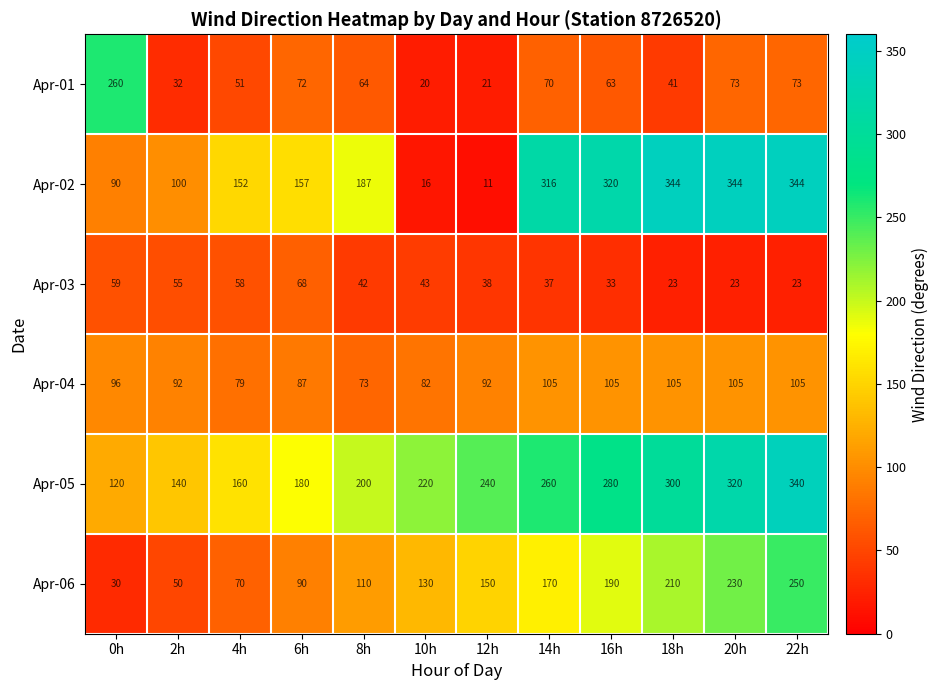

Where is Apr-05 nearest to the value 230?

10h